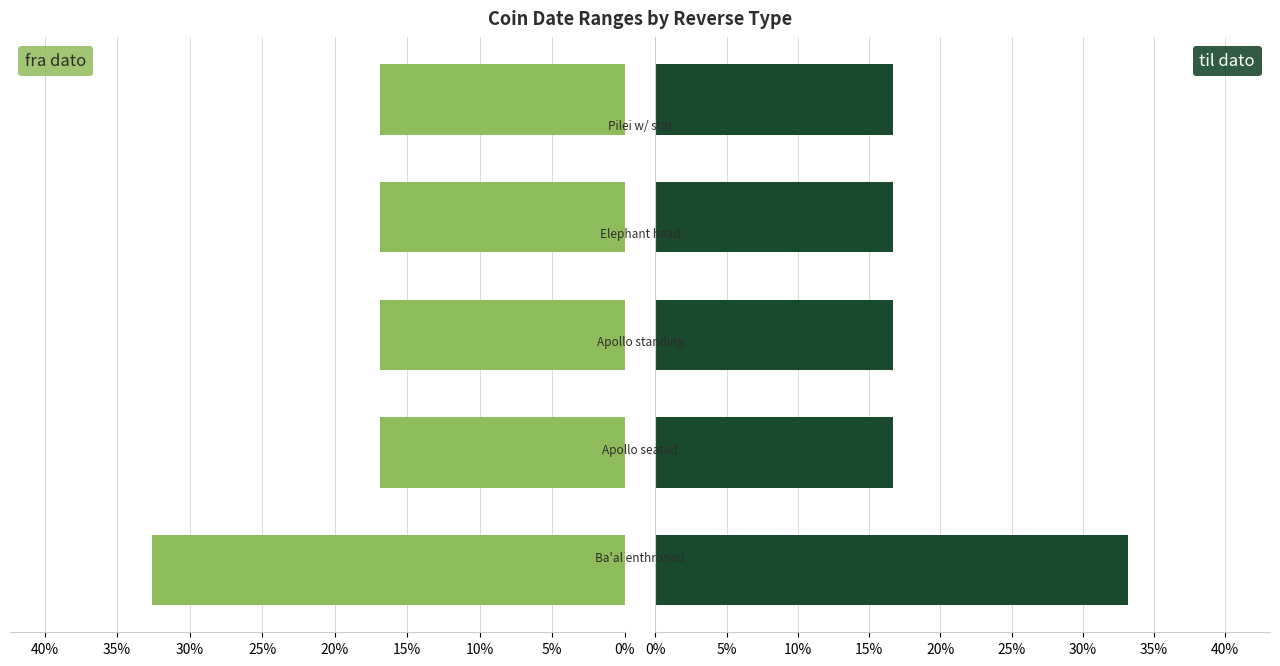

Reading right to left, extract all data points from this chart.

fra dato: 16.8	16.8	16.8	16.8	32.6
til dato: 16.7	16.7	16.7	16.7	33.2